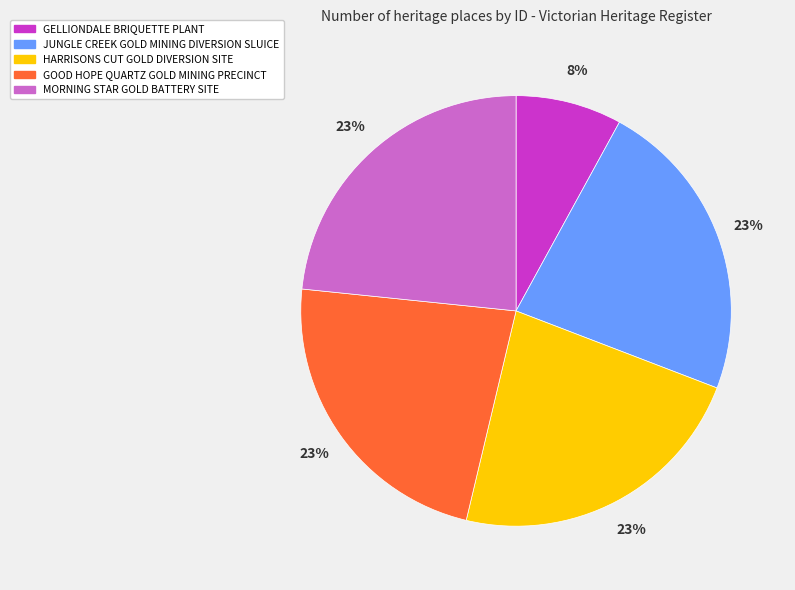

What is the smallest slice in the pie chart?

GELLIONDALE BRIQUETTE PLANT